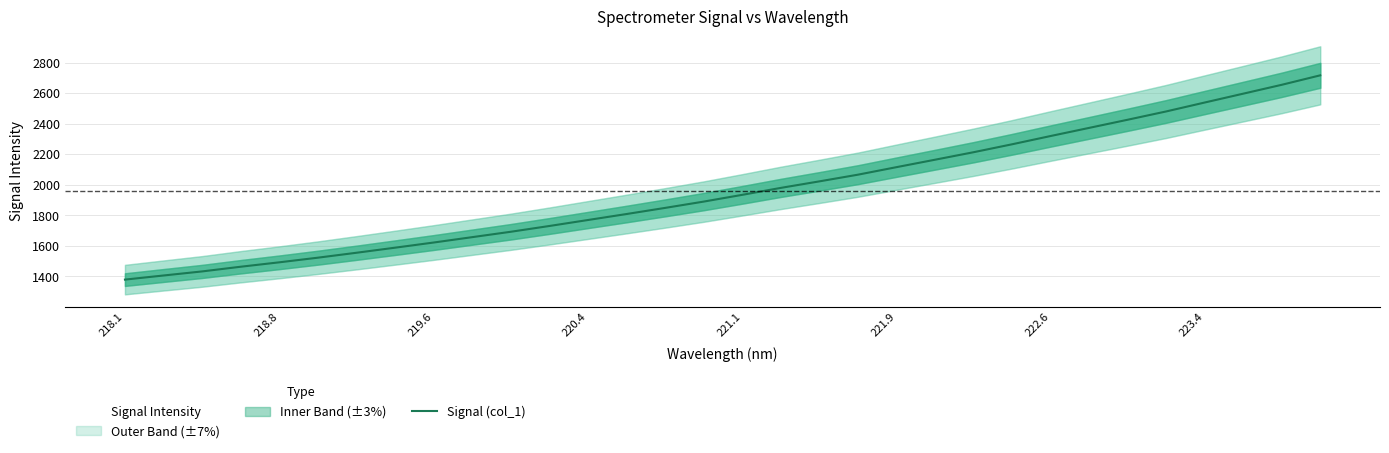

The Signal (col_1) series shows 1622.1 at 219.6. True or false?

True